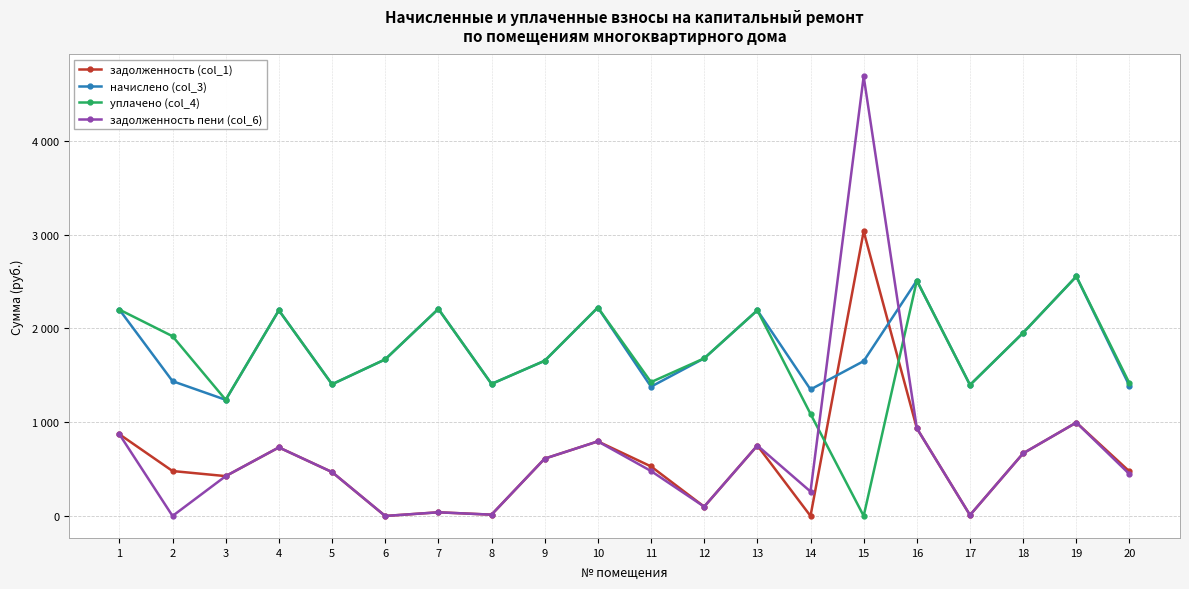

Does the chart have visible grid lines?

Yes